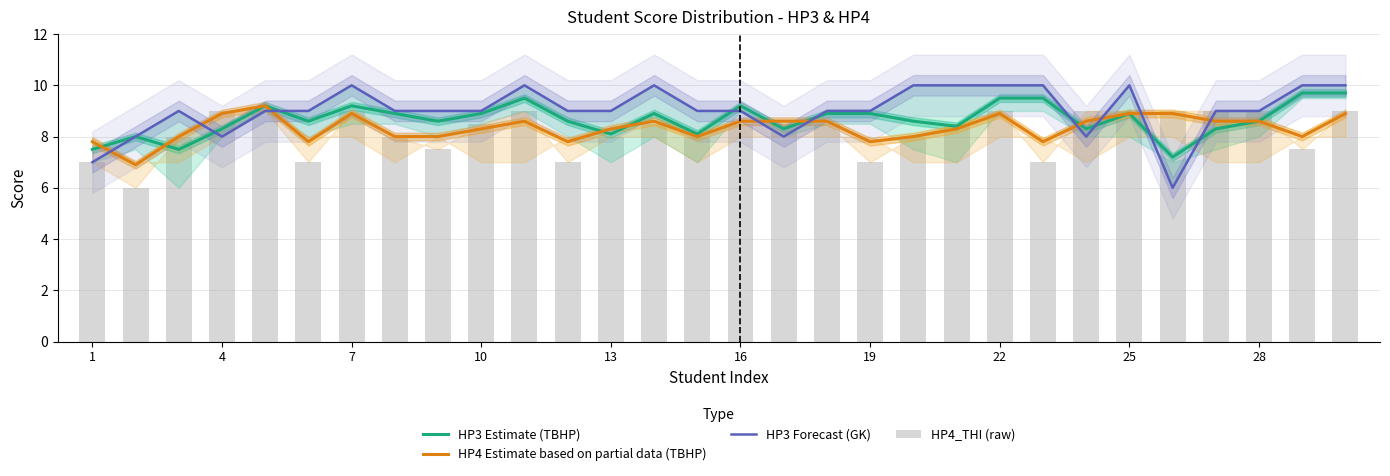

Reading left to right, extract all data points from this chart.

HP3 Estimate (TBHP): 7.5	8.0	7.5	8.3	9.2	8.6	9.2	8.9	8.6	8.9	9.5	8.6	8.1	8.9	8.1	9.2	8.3	8.9	8.9	8.6	8.4	9.5	9.5	8.3	8.9	7.2	8.3	8.6	9.7	9.7
HP4 Estimate based on partial data (TBHP): 7.8	6.9	8.0	8.9	9.2	7.8	8.9	8.0	8.0	8.3	8.6	7.8	8.3	8.6	8.0	8.6	8.6	8.6	7.8	8.0	8.3	8.9	7.8	8.6	8.9	8.9	8.6	8.6	8.0	8.9
HP3 Forecast (GK): 7.0	8.0	9.0	8.0	9.0	9.0	10.0	9.0	9.0	9.0	10.0	9.0	9.0	10.0	9.0	9.0	8.0	9.0	9.0	10.0	10.0	10.0	10.0	8.0	10.0	6.0	9.0	9.0	10.0	10.0
HP4_THI (raw): 7.0	6.0	8.0	9.0	9.0	7.0	9.0	8.0	7.5	8.5	9.0	7.0	8.0	8.5	8.0	8.5	8.5	8.5	7.0	8.0	8.5	9.0	7.0	9.0	9.0	9.0	9.0	9.0	7.5	9.0